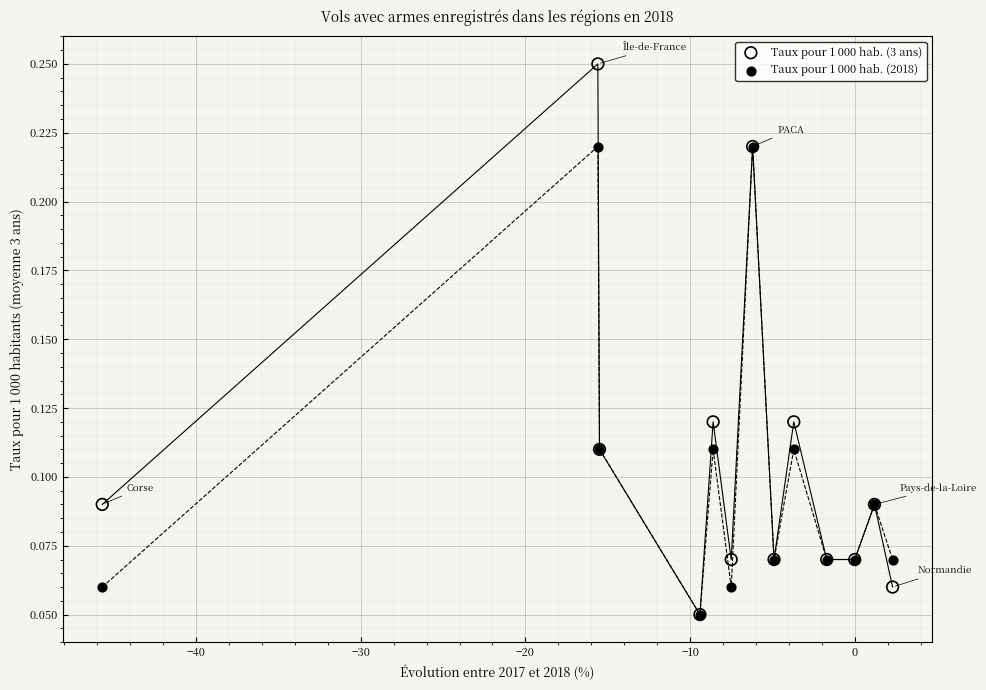

What are all the series names shown in the legend?

Taux pour 1 000 hab. (3 ans), Taux pour 1 000 hab. (2018)